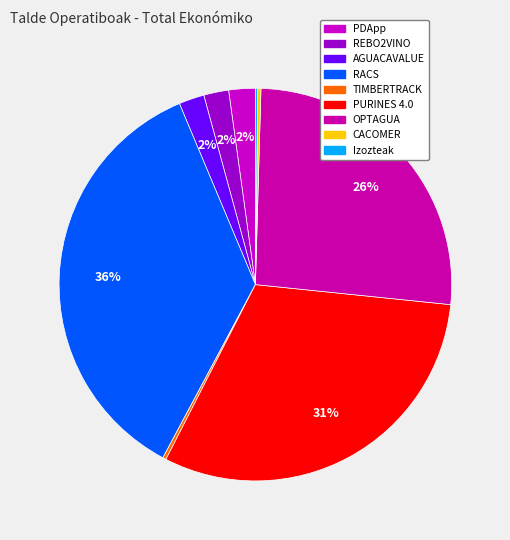

How many segments does this pie chart have?

9